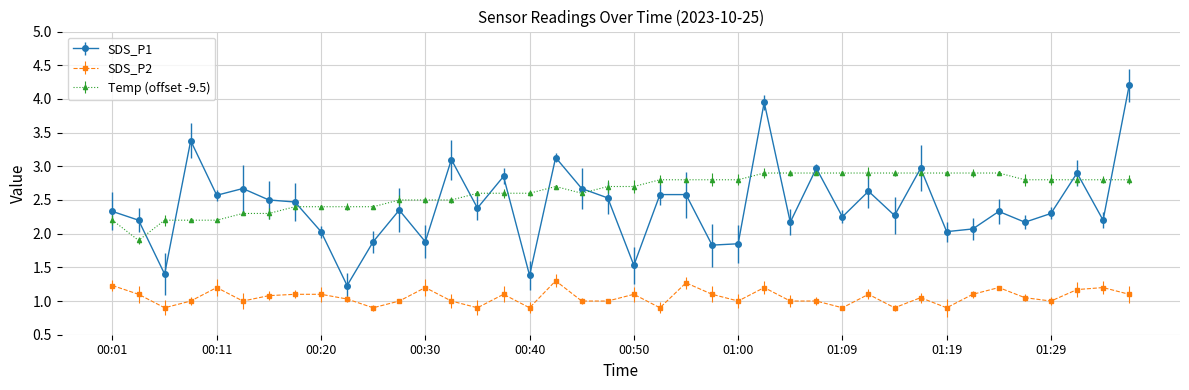

Count the number of data series in this chart.

3